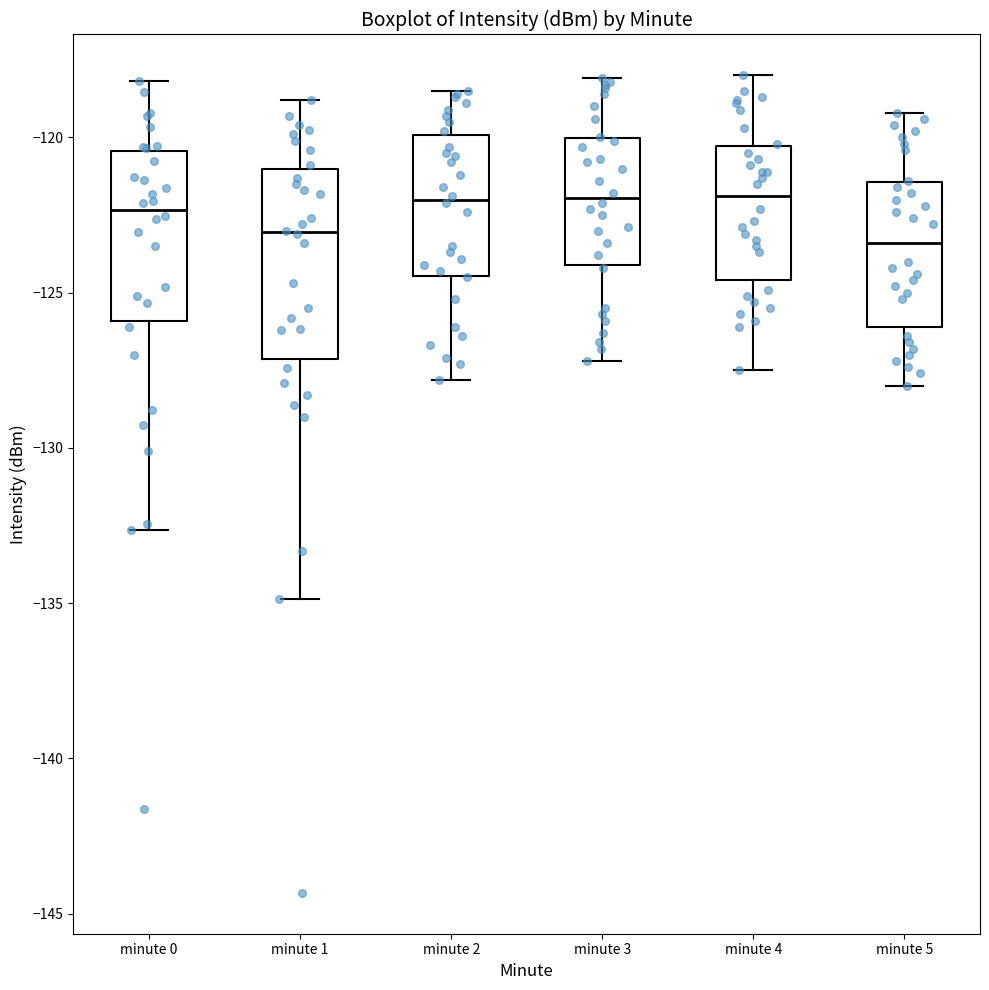

Reading left to right, read every box against the y-axis: the position of its median line, the range the box covers, and the ends of its whiskers. The values are not printed on the chart, so give them approximately, as read against the axis.

minute 0: median -122.5, box -126.0 to -120.5, whiskers -132.5 to -118.0
minute 1: median -123.0, box -127.0 to -121.0, whiskers -135.0 to -119.0
minute 2: median -122.0, box -124.5 to -120.0, whiskers -128.0 to -118.5
minute 3: median -122.0, box -124.0 to -120.0, whiskers -127.0 to -118.0
minute 4: median -122.0, box -124.5 to -120.5, whiskers -127.5 to -118.0
minute 5: median -123.5, box -126.0 to -121.5, whiskers -128.0 to -119.0